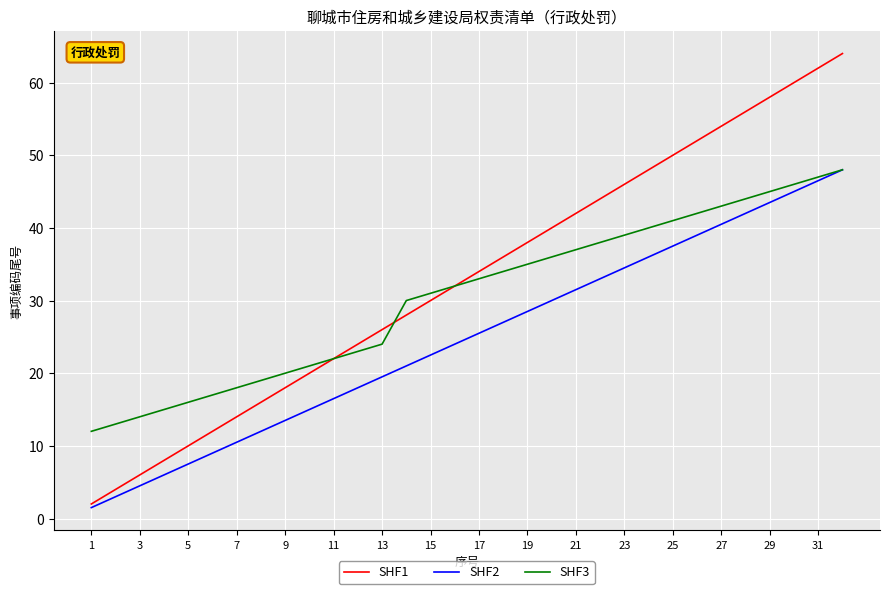

What is the maximum value shown in the chart?

64.0